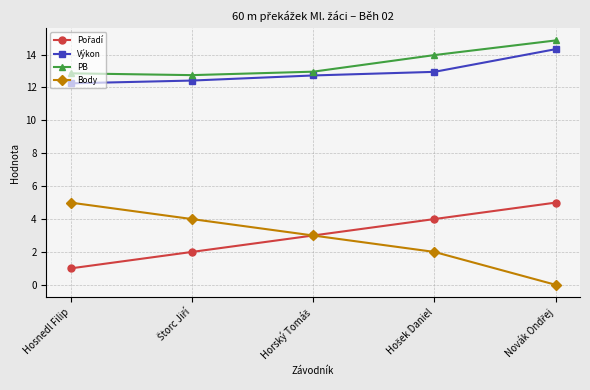

The value of Výkon at Hosnedl Filip is 5.4. True or false?

False